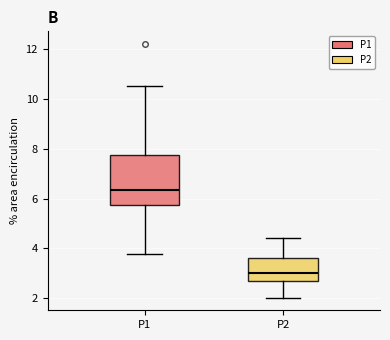

Which box has the lowest median line?

P2